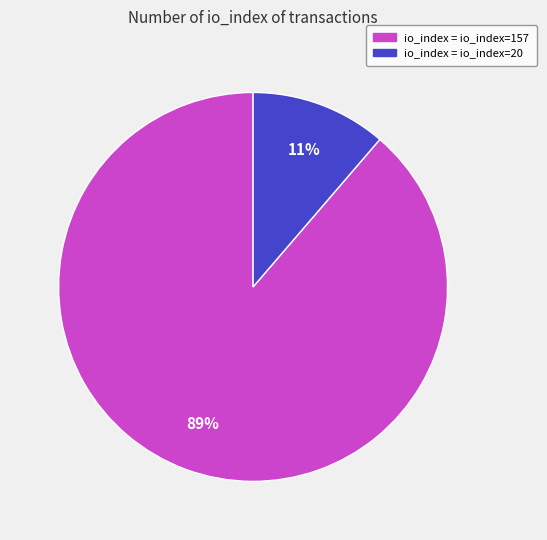

Is there a majority slice in this chart?

Yes